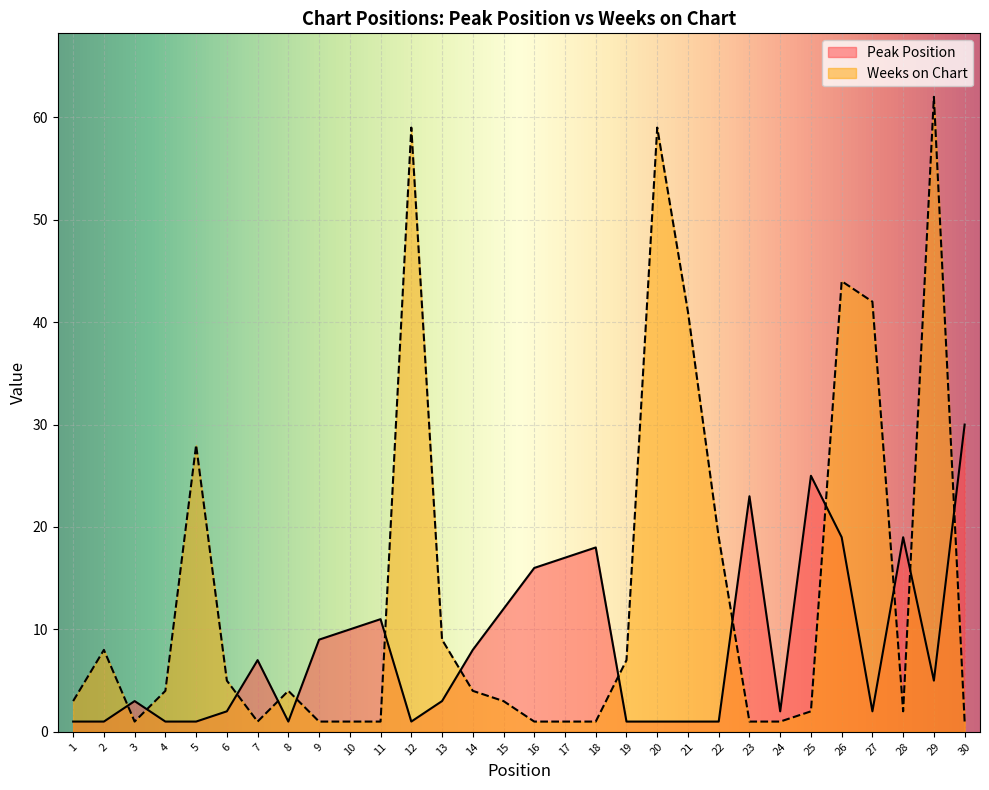

How many lines are shown in the chart?

2